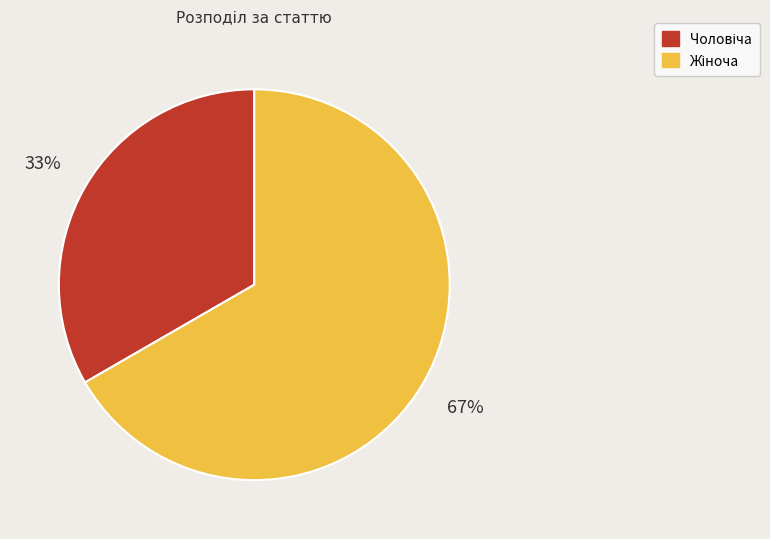

To the nearest percent, what is the average slice percentage?

50%